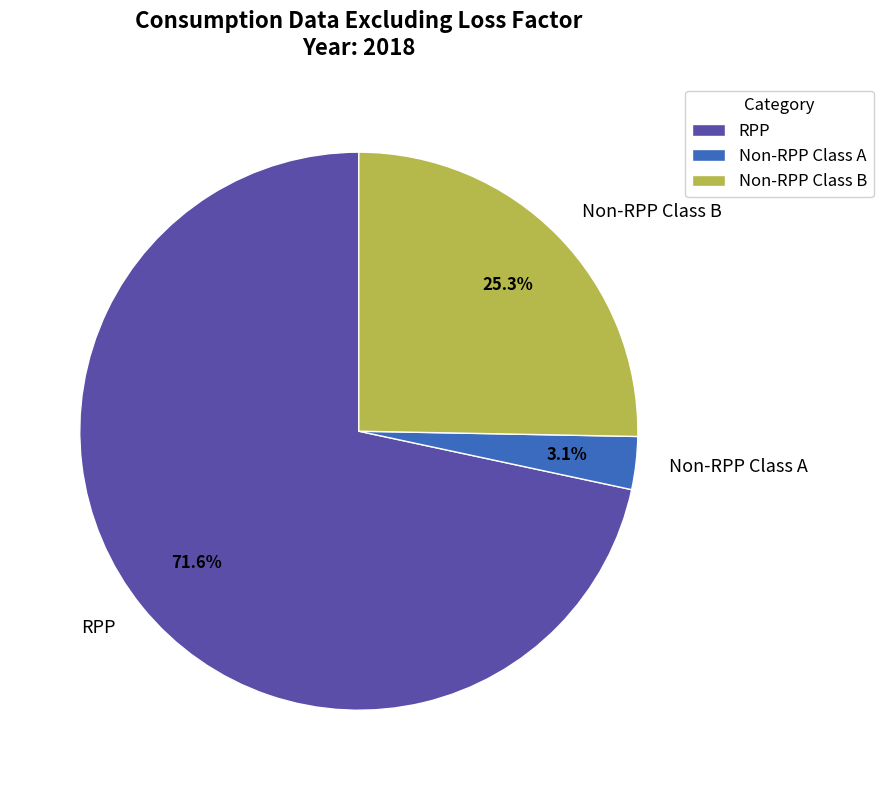

To the nearest percent, what is the average slice percentage?

33%